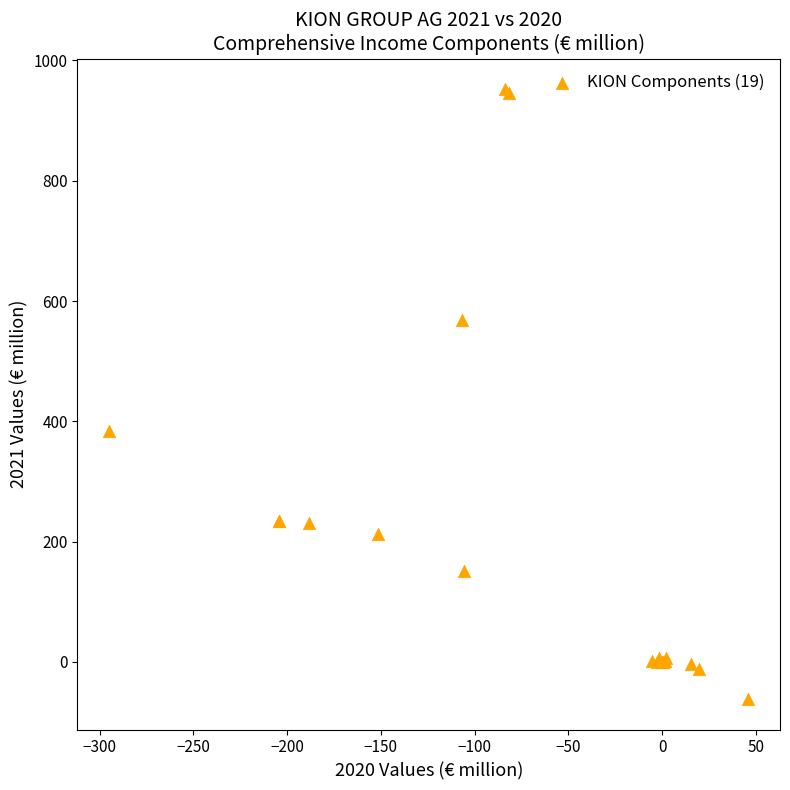

What Y value in the scatter plot is closest to 445?

384.1